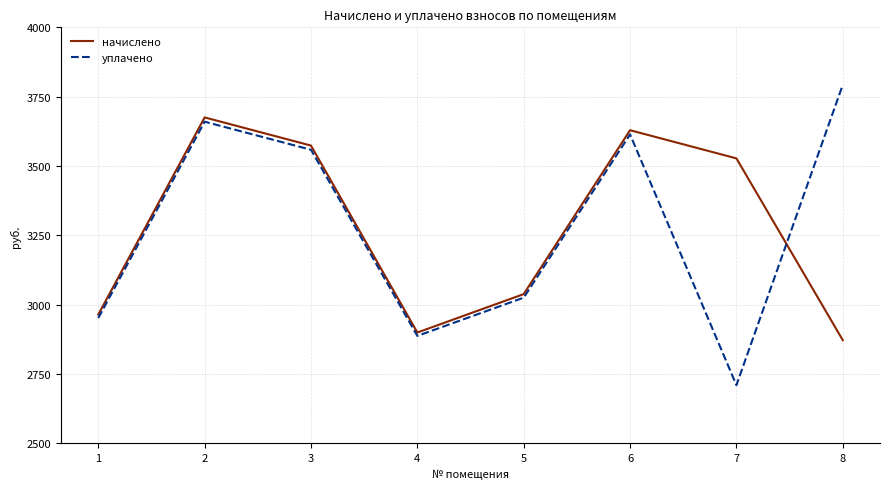

How many interior local valleys does the уплачено series have?

2